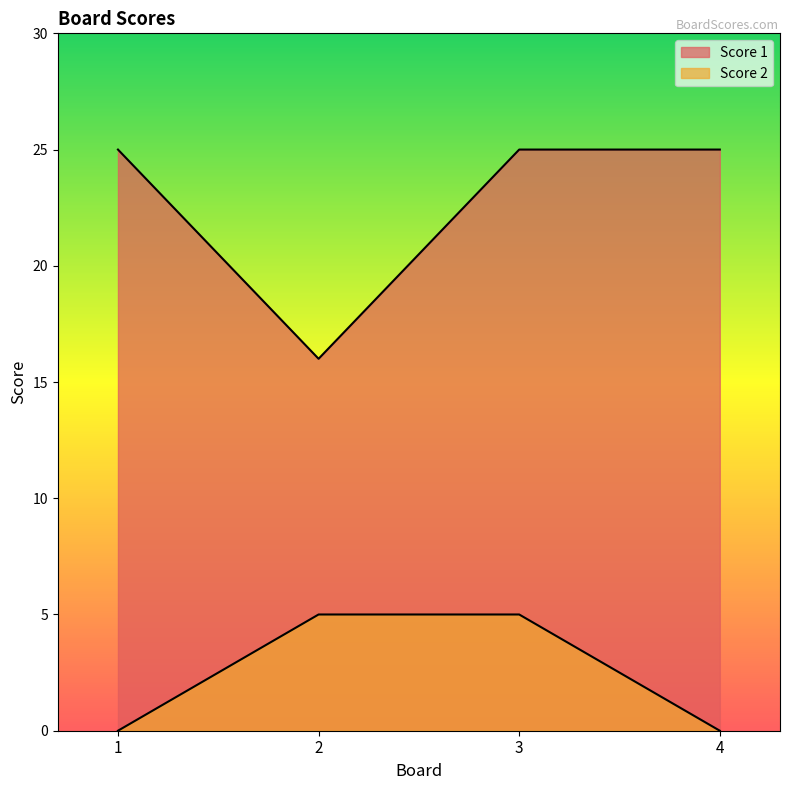

True or false: Score 1 and Score 2 intersect in this chart.

False